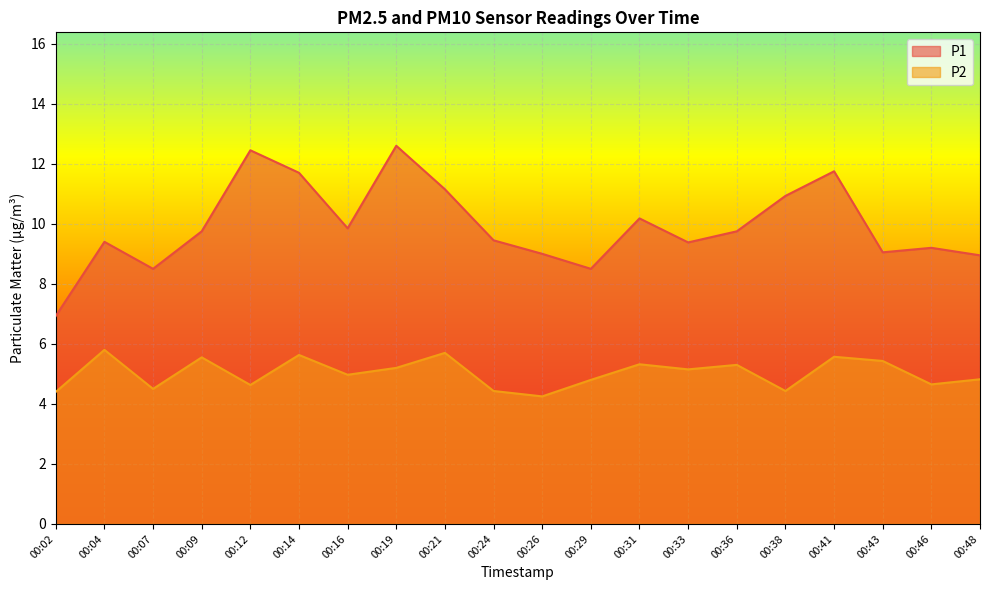

What is the value of the P1 point at the 10th from the left?

9.4